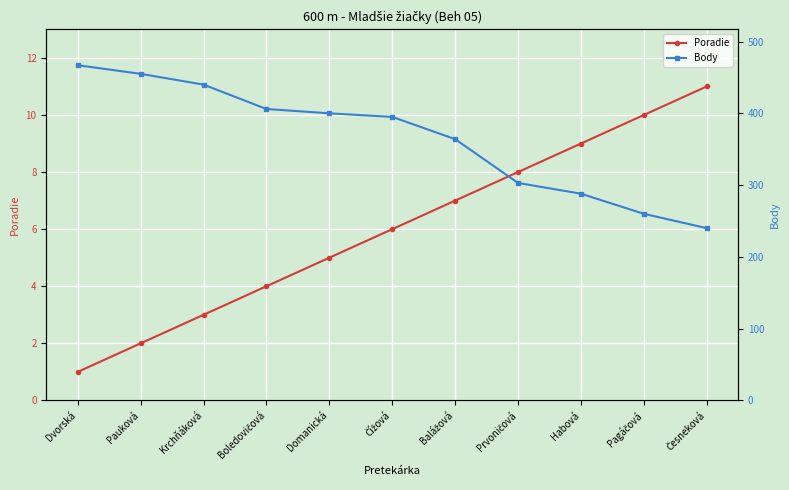

True or false: Body has more than 2 interior local peaks.

False